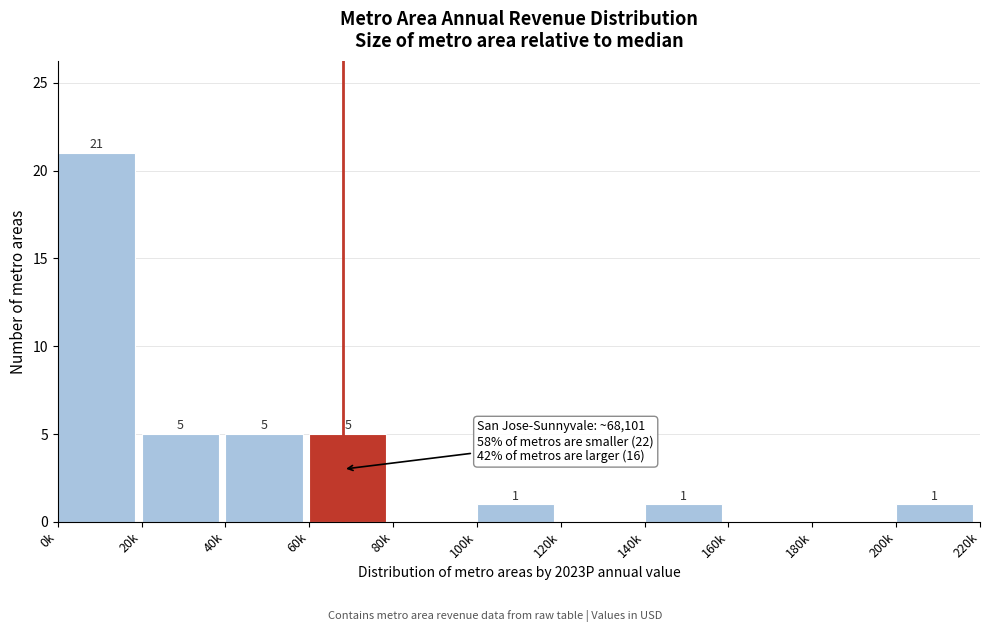

Reading left to right, list all the values displayed in this chart.

0k=21	20k=5	40k=5	60k=5	80k=0	100k=1	120k=0	140k=1	160k=0	180k=0	200k=1